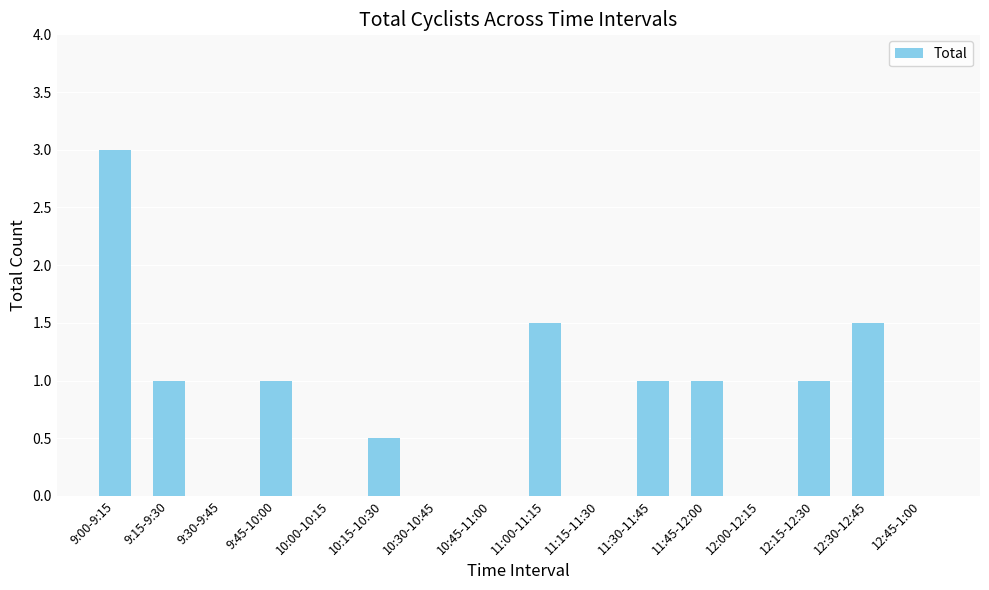

Reading right to left, what are all the values shown in this chart?

12:45-1:00=0.0	12:30-12:45=1.5	12:15-12:30=1.0	12:00-12:15=0.0	11:45-12:00=1.0	11:30-11:45=1.0	11:15-11:30=0.0	11:00-11:15=1.5	10:45-11:00=0.0	10:30-10:45=0.0	10:15-10:30=0.5	10:00-10:15=0.0	9:45-10:00=1.0	9:30-9:45=0.0	9:15-9:30=1.0	9:00-9:15=3.0